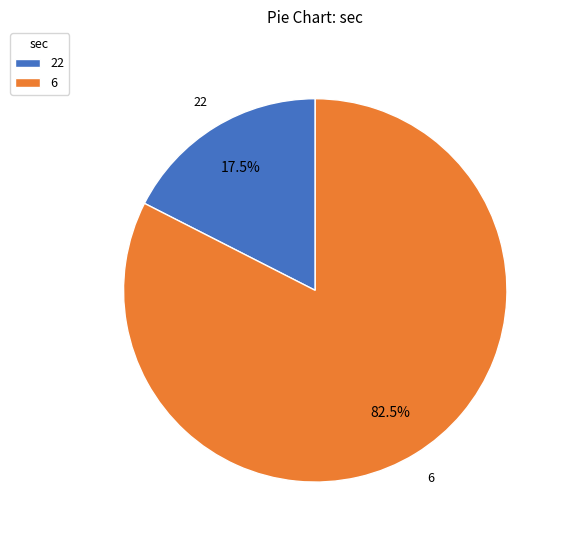

To the nearest percent, what is the difference between the largest and smallest slice percentages?

65%